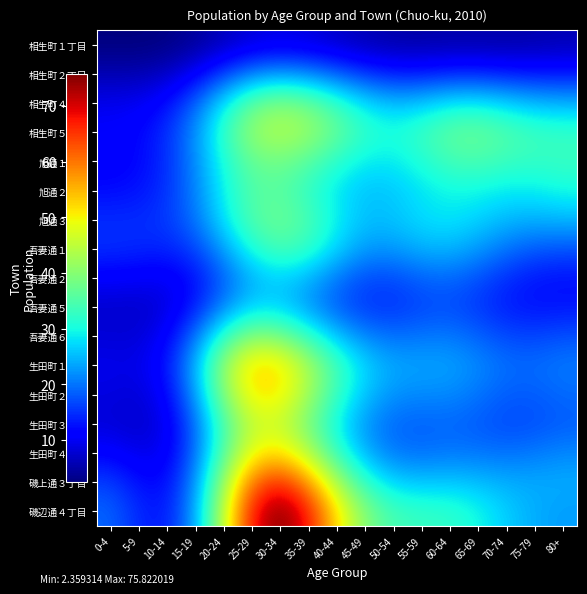

Reading right to left, list all the values displayed in this chart.

相生町１丁目: 80+=5.9	75-79=5.4	70-74=5.1	65-69=5.2	60-64=5.2	55-59=5.0	50-54=5.1	45-49=5.9	40-44=7.2	35-39=8.5	30-34=9.1	25-29=8.4	20-24=6.5	15-19=4.3	10-14=2.8	5-9=2.4	0-4=2.4
相生町２丁目: 80+=13.1	75-79=13.0	70-74=13.6	65-69=14.4	60-64=14.4	55-59=13.5	50-54=13.5	45-49=15.3	40-44=18.5	35-39=21.6	30-34=23.0	25-29=21.2	20-24=16.3	15-19=10.7	10-14=7.0	5-9=5.8	0-4=5.7
相生町４丁目: 80+=24.6	75-79=25.2	70-74=27.0	65-69=28.8	60-64=28.6	55-59=26.3	50-54=25.3	45-49=27.8	40-44=32.7	35-39=37.6	30-34=39.8	25-29=36.9	20-24=28.6	15-19=18.8	10-14=12.4	5-9=9.9	0-4=9.5
相生町５丁目: 80+=32.6	75-79=33.2	70-74=35.1	65-69=37.2	60-64=36.6	55-59=33.2	50-54=30.8	45-49=32.4	40-44=37.0	35-39=41.8	30-34=44.1	25-29=41.4	20-24=32.9	15-19=22.3	10-14=14.8	5-9=11.7	0-4=10.9
旭通１丁目: 80+=33.0	75-79=32.5	70-74=33.2	65-69=34.5	60-64=34.0	55-59=31.0	50-54=28.5	45-49=28.7	40-44=31.6	35-39=35.5	30-34=38.1	25-29=37.1	20-24=30.8	15-19=21.7	10-14=14.8	5-9=11.8	0-4=10.8
旭通２丁目: 80+=29.9	75-79=28.7	70-74=28.5	65-69=29.5	60-64=29.7	55-59=28.1	50-54=26.0	45-49=25.5	40-44=28.0	35-39=32.3	30-34=35.7	25-29=35.3	20-24=29.5	15-19=21.1	10-14=15.1	5-9=12.8	0-4=12.2
旭通３丁目: 80+=24.8	75-79=24.3	70-74=24.8	65-69=26.8	60-64=28.2	55-59=27.6	50-54=25.6	45-49=25.3	40-44=28.9	35-39=34.5	30-34=37.6	25-29=35.5	20-24=28.2	15-19=20.1	10-14=15.7	5-9=14.8	0-4=14.8
吾妻通１丁目: 80+=17.5	75-79=18.0	70-74=19.8	65-69=22.6	60-64=24.7	55-59=24.5	50-54=22.6	45-49=22.6	40-44=26.8	35-39=32.4	30-34=34.5	25-29=31.0	20-24=23.3	15-19=16.4	10-14=14.0	5-9=14.4	0-4=14.9
吾妻通２丁目: 80+=12.5	75-79=13.0	70-74=14.6	65-69=17.2	60-64=19.0	55-59=18.6	50-54=16.8	45-49=16.8	40-44=20.0	35-39=24.4	30-34=26.6	25-29=24.6	20-24=18.5	15-19=12.4	10-14=10.1	5-9=10.4	0-4=10.8
吾妻通５丁目: 80+=13.0	75-79=12.8	70-74=13.5	65-69=15.5	60-64=17.0	55-59=16.6	50-54=15.1	45-49=15.4	40-44=18.1	35-39=22.3	30-34=26.3	25-29=26.8	20-24=21.5	15-19=13.6	10-14=8.5	5-9=7.3	0-4=7.5
吾妻通６丁目: 80+=17.5	75-79=16.6	70-74=16.8	65-69=18.7	60-64=20.5	55-59=20.3	50-54=19.7	45-49=21.3	40-44=25.8	35-39=32.4	30-34=39.0	25-29=40.5	20-24=32.9	15-19=20.2	10-14=11.0	5-9=8.0	0-4=8.2
生田町１丁目: 80+=20.5	75-79=19.4	70-74=19.6	65-69=21.6	60-64=23.4	55-59=23.5	50-54=23.8	45-49=26.9	40-44=33.7	35-39=43.1	30-34=51.6	25-29=52.8	20-24=42.0	15-19=25.0	10-14=12.9	5-9=9.1	0-4=9.5
生田町２丁目: 80+=19.2	75-79=18.2	70-74=18.2	65-69=20.0	60-64=21.6	55-59=21.6	50-54=22.0	45-49=25.5	40-44=32.6	35-39=42.3	30-34=50.8	25-29=51.4	20-24=40.1	15-19=23.0	10-14=11.3	5-9=8.1	0-4=8.7
生田町３丁目: 80+=18.2	75-79=17.2	70-74=16.9	65-69=18.0	60-64=18.9	55-59=18.5	50-54=18.9	45-49=22.1	40-44=28.9	35-39=38.2	30-34=45.7	25-29=45.5	20-24=34.8	15-19=19.5	10-14=9.5	5-9=7.3	0-4=8.2
生田町４丁目: 80+=21.5	75-79=20.4	70-74=19.7	65-69=20.0	60-64=20.3	55-59=19.6	50-54=20.1	45-49=24.1	40-44=32.5	35-39=43.8	30-34=51.8	25-29=49.5	20-24=36.1	15-19=19.6	10-14=10.1	5-9=9.2	0-4=11.2
磯上通３丁目: 80+=24.1	75-79=23.9	70-74=24.2	65-69=25.3	60-64=26.1	55-59=25.8	50-54=26.7	45-49=31.8	40-44=42.8	35-39=57.3	30-34=66.3	25-29=60.8	20-24=42.2	15-19=22.1	10-14=11.9	5-9=12.3	0-4=16.1
磯辺通４丁目: 80+=22.9	75-79=24.0	70-74=26.4	65-69=29.7	60-64=32.2	55-59=32.7	50-54=33.8	45-49=39.4	40-44=51.5	35-39=67.1	30-34=75.8	25-29=68.0	20-24=46.0	15-19=23.7	10-14=13.1	5-9=14.2	0-4=18.9